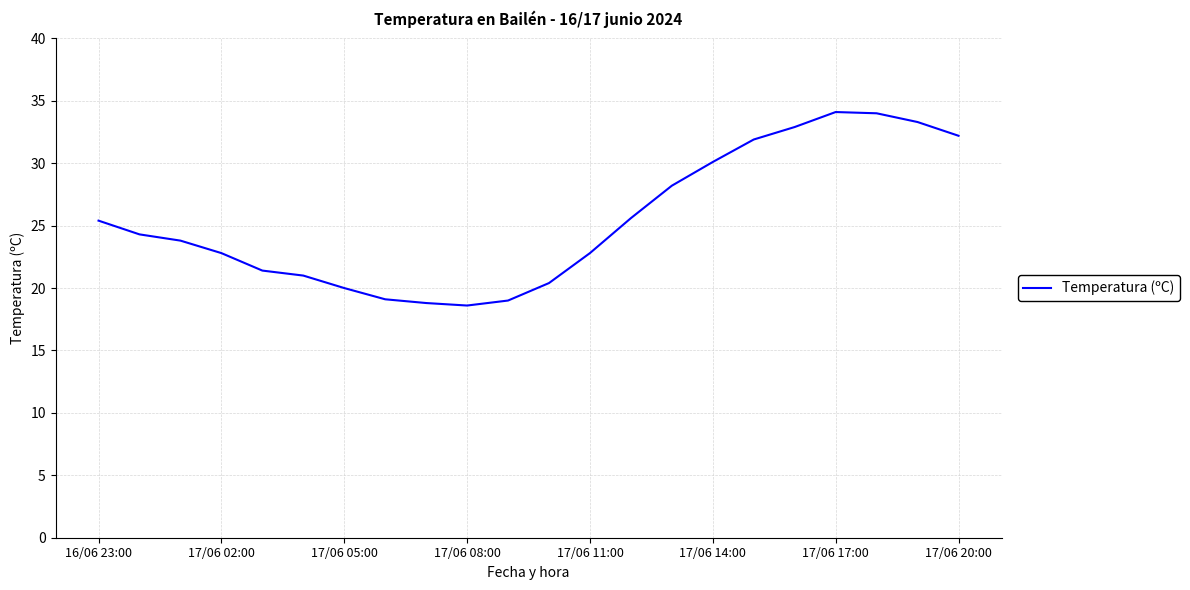

What is the greatest value displayed?

34.1